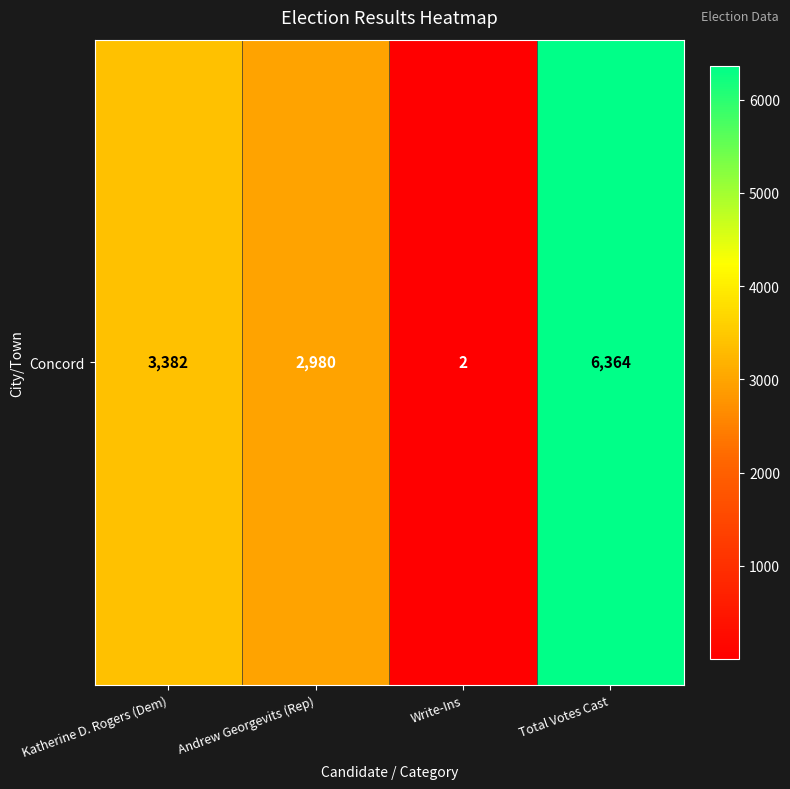

Reading left to right, list all the values displayed in this chart.

3382	2980	2	6364